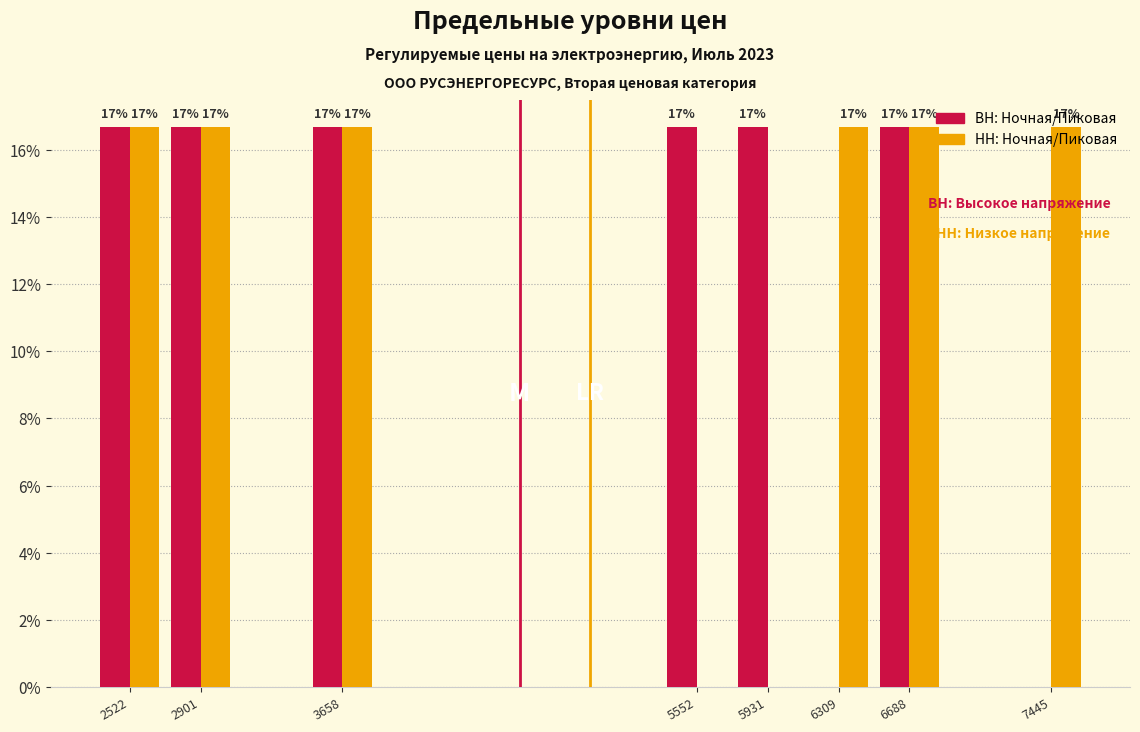

Are the bars horizontal?

No